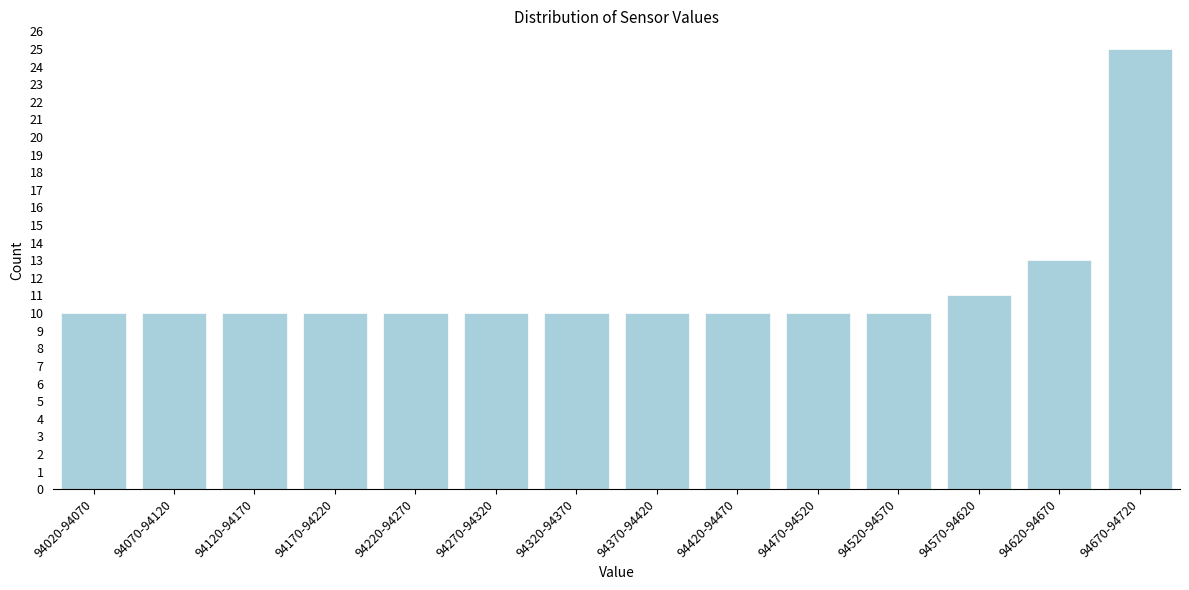

Reading right to left, list all the values displayed in this chart.

94670-94720=25	94620-94670=13	94570-94620=11	94520-94570=10	94470-94520=10	94420-94470=10	94370-94420=10	94320-94370=10	94270-94320=10	94220-94270=10	94170-94220=10	94120-94170=10	94070-94120=10	94020-94070=10